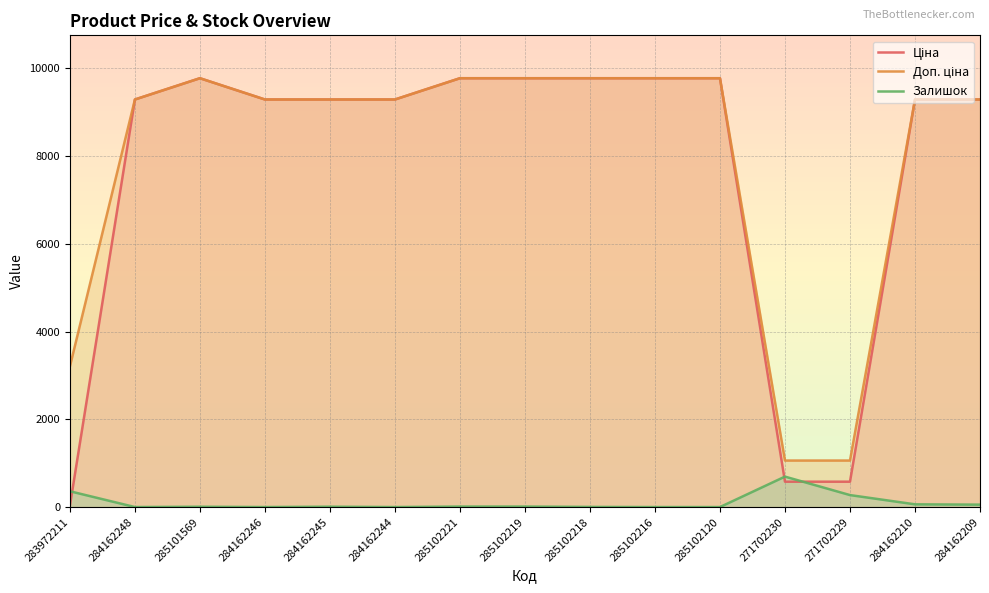

List the labels in order of Ціна value, smallest first.

283972211, 271702230, 271702229, 284162248, 284162246, 284162245, 284162244, 284162210, 284162209, 285101569, 285102221, 285102219, 285102218, 285102216, 285102120